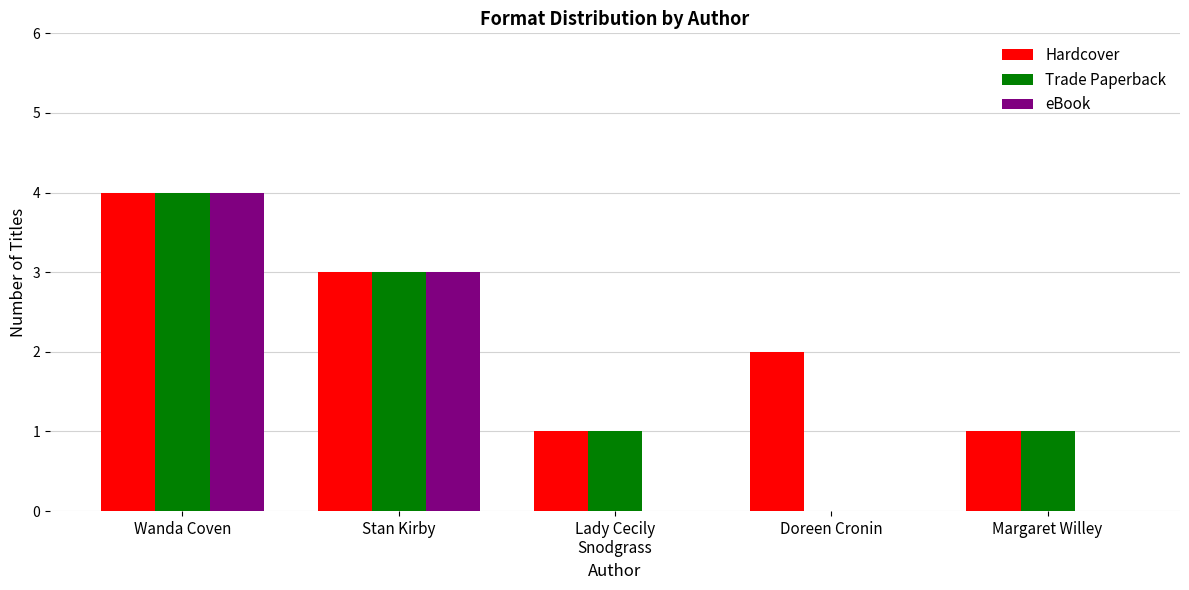

What is the maximum value shown in the chart?

4